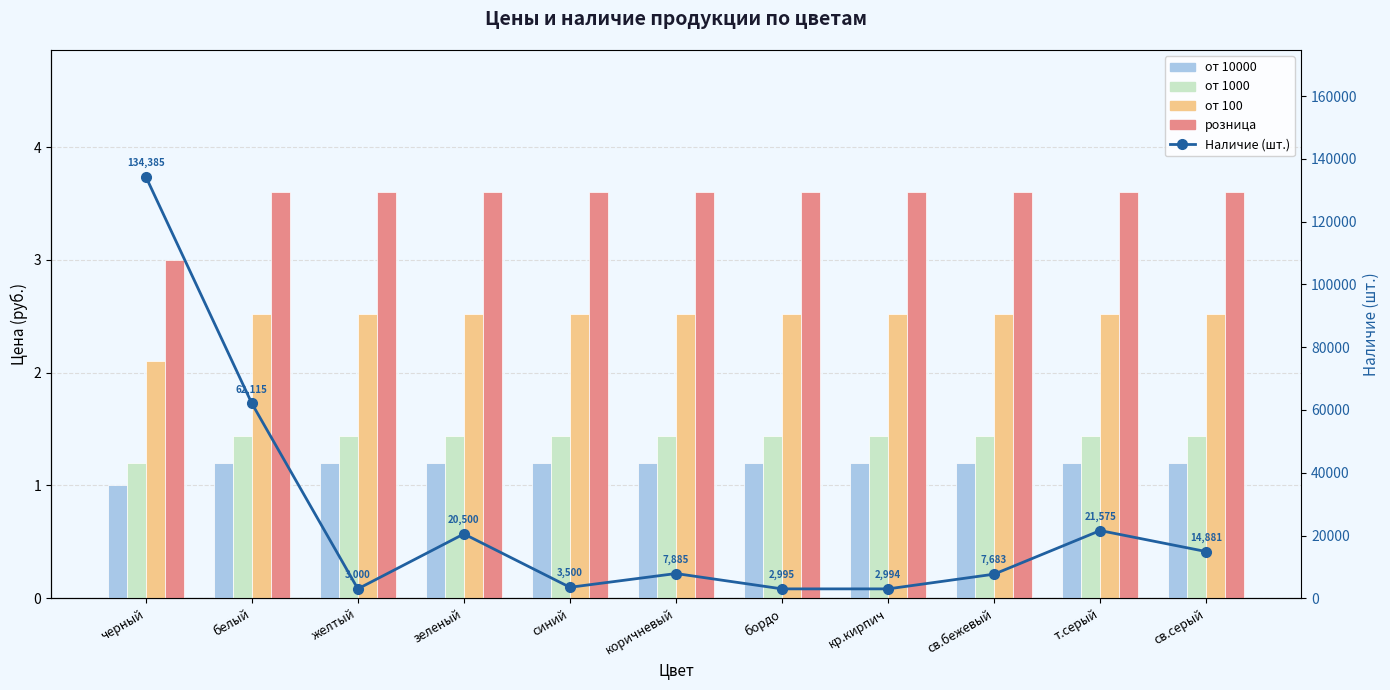

Which series has the widest spread of values?

Наличие (шт.)